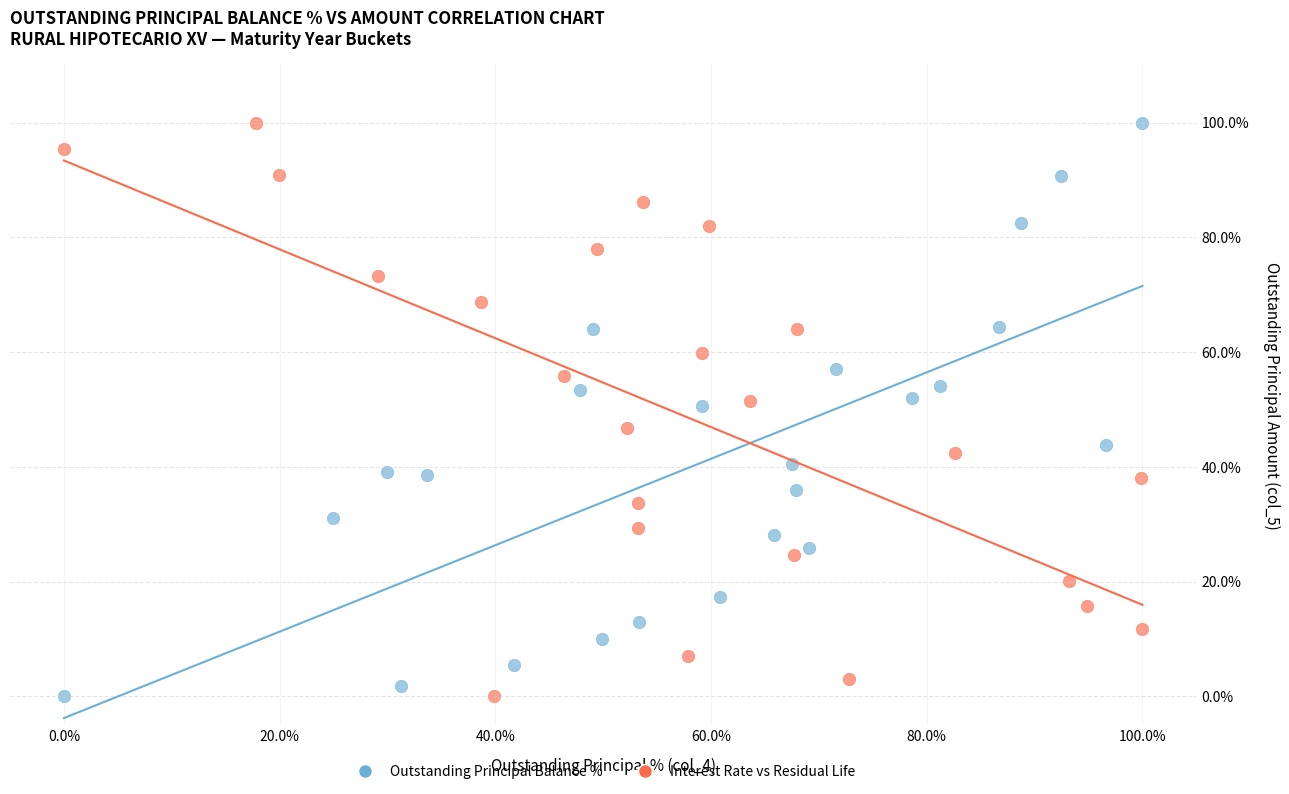

What are all the series names shown in the legend?

Outstanding Principal Balance %, Interest Rate vs Residual Life